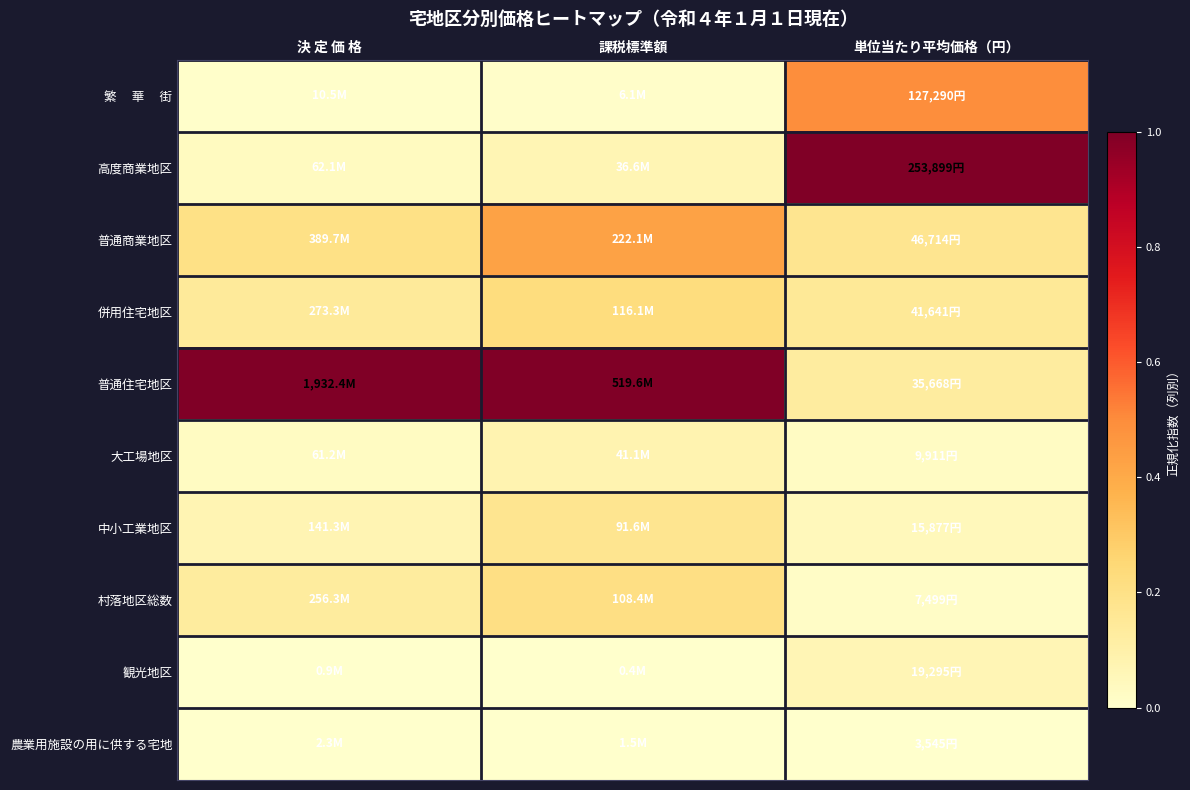

Which label corresponds to the largest value in the chart?

単位当たり平均価格（円）